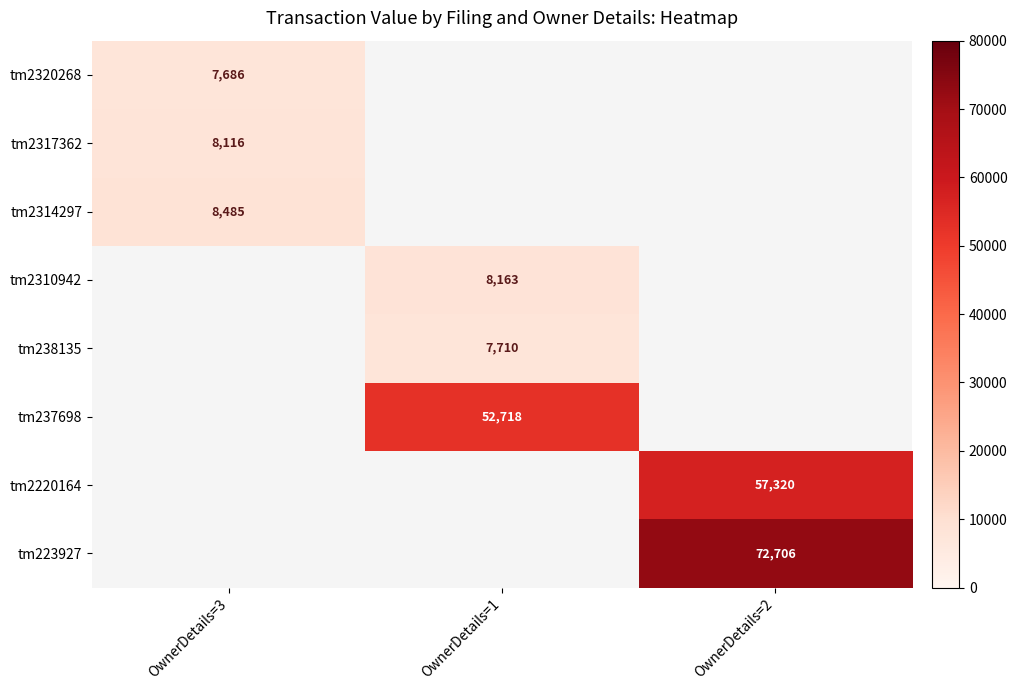

Count the number of categories in the chart.

3